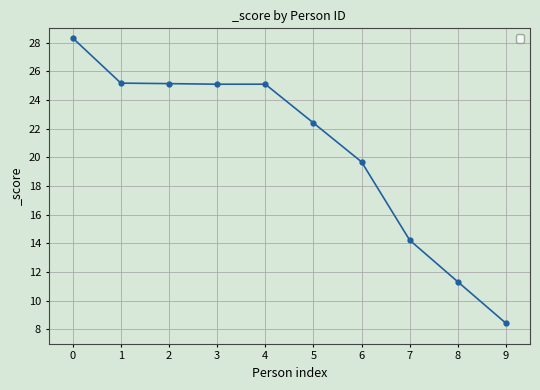

At which label does the data first exceed 25?

0